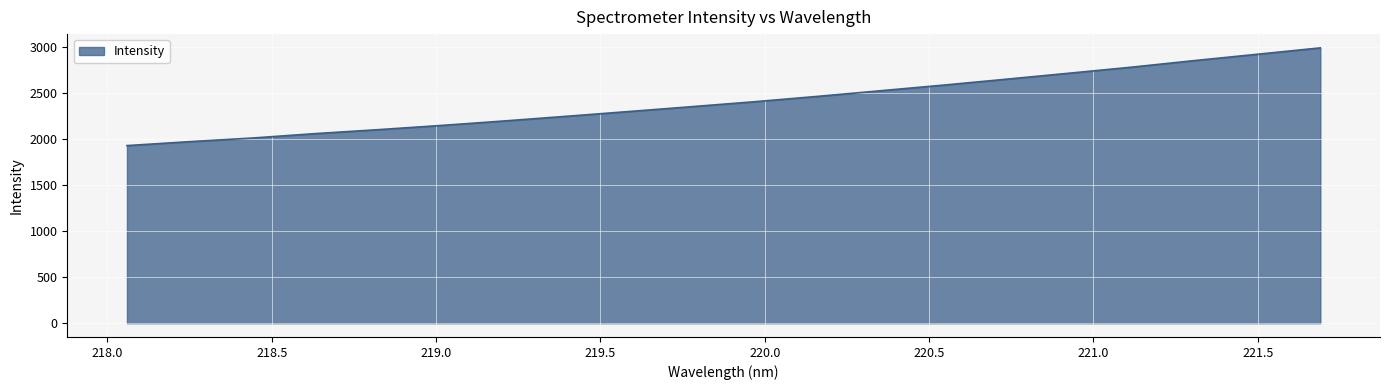

What is the smallest value displayed?

1928.2